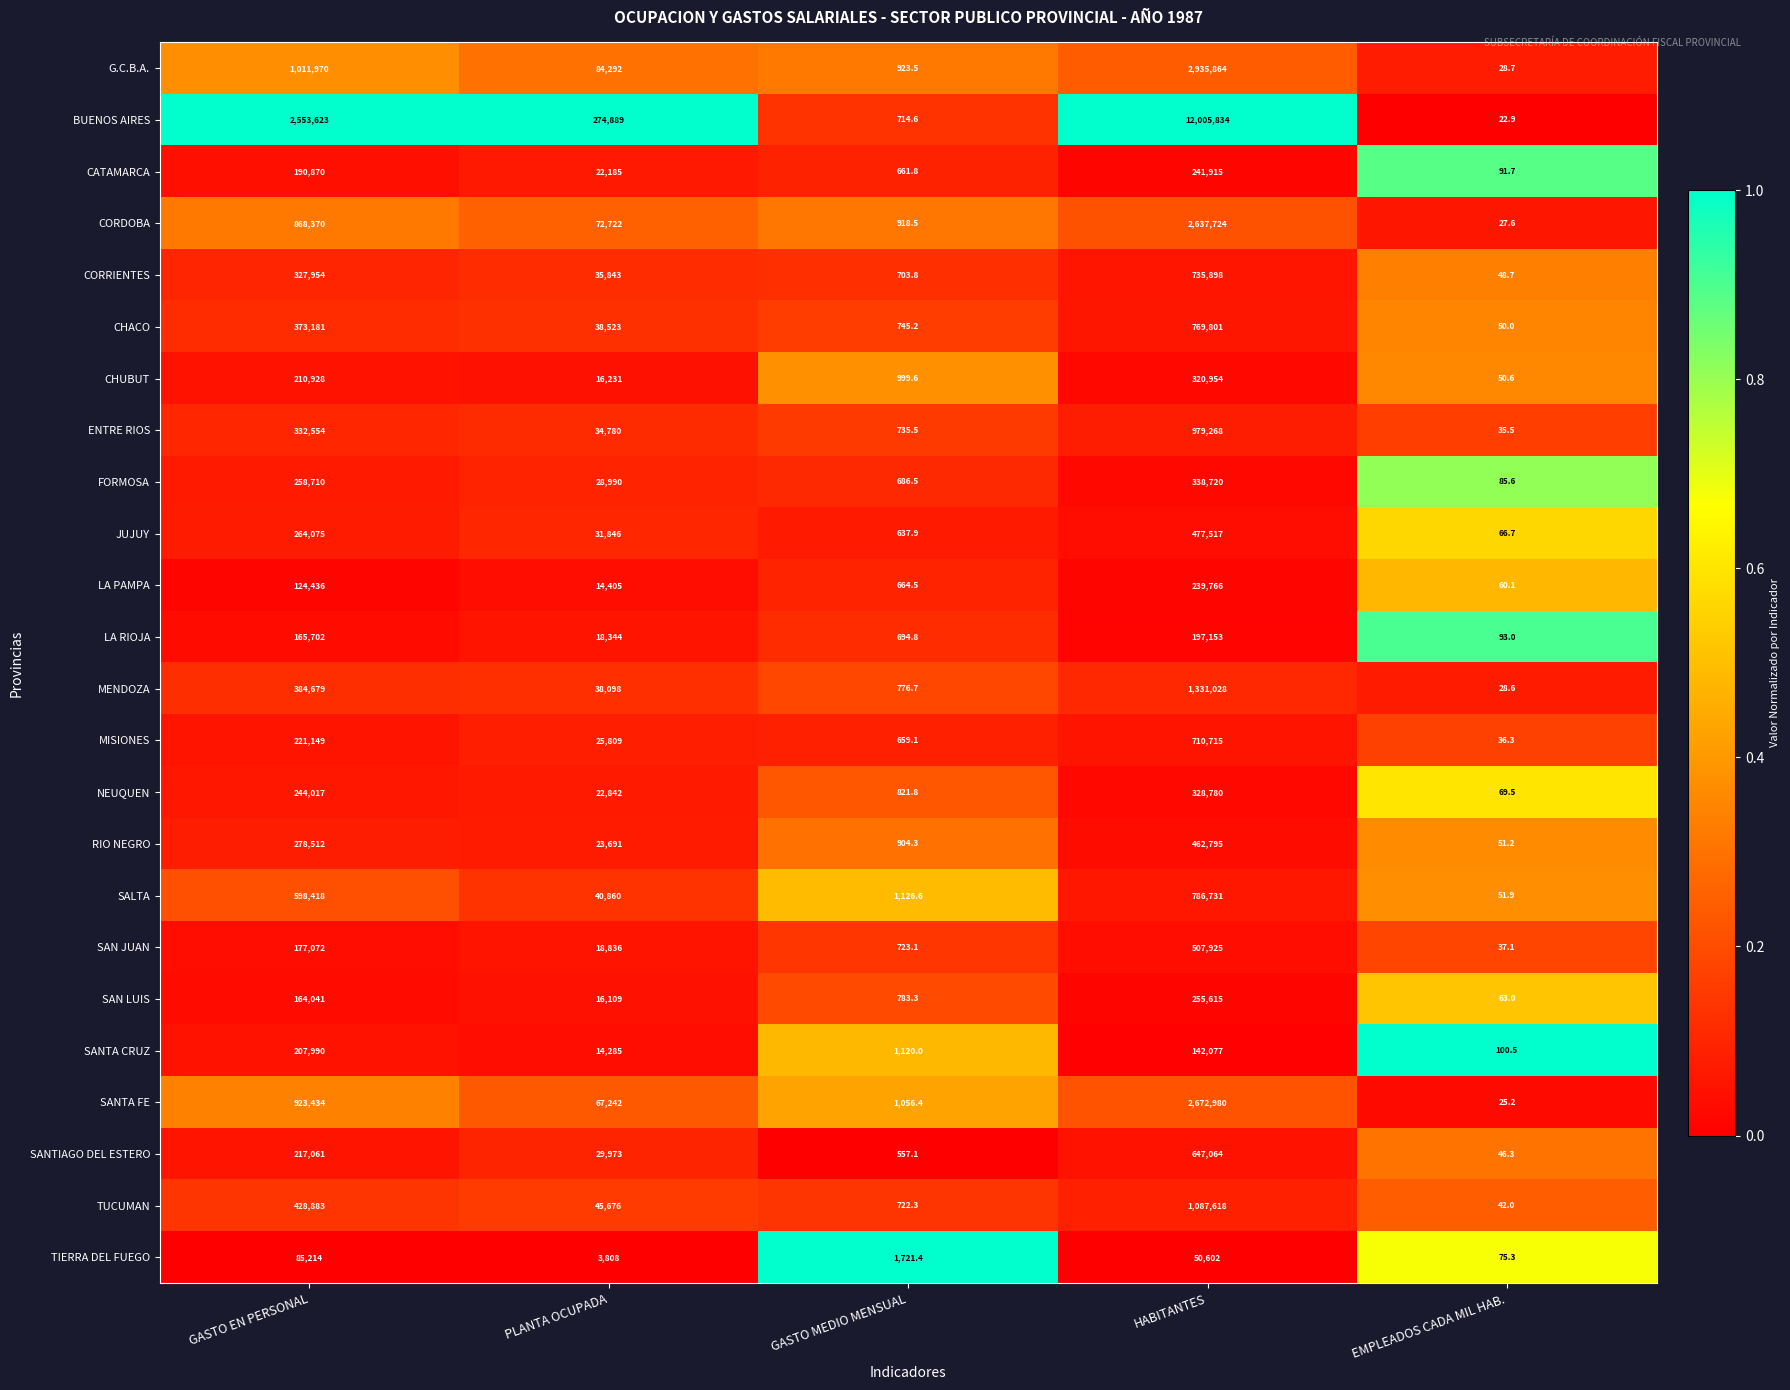

What is the sum of the MENDOZA values at PLANTA OCUPADA and GASTO MEDIO MENSUAL?

38874.7